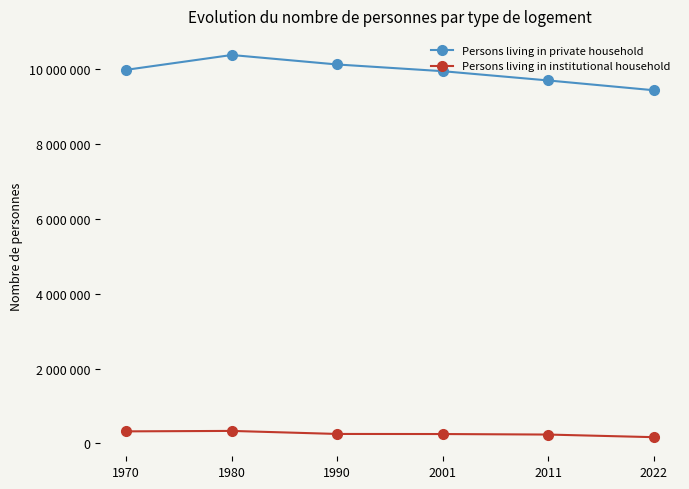

Which has a higher value, 1990 or 2011?

1990